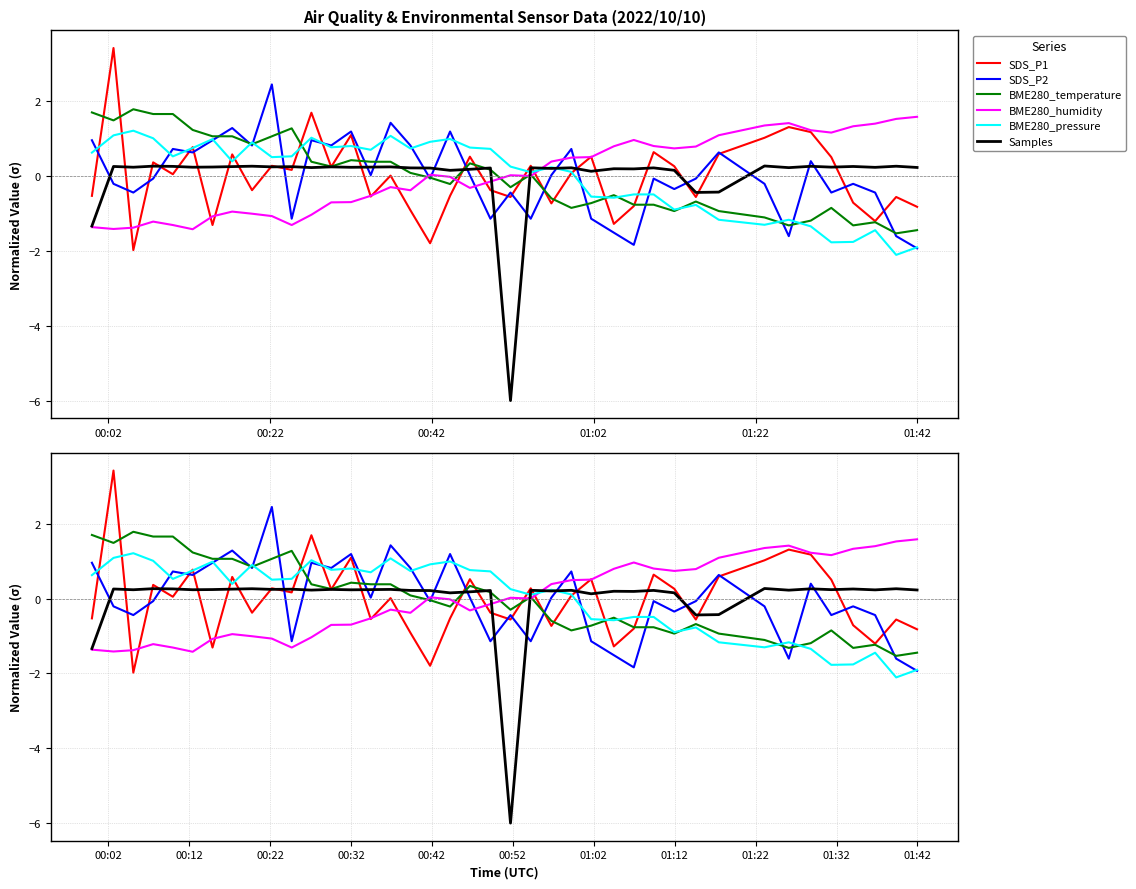

In SDS_P2, how many points are lower than both neighbors (excluding endpoints)?

13